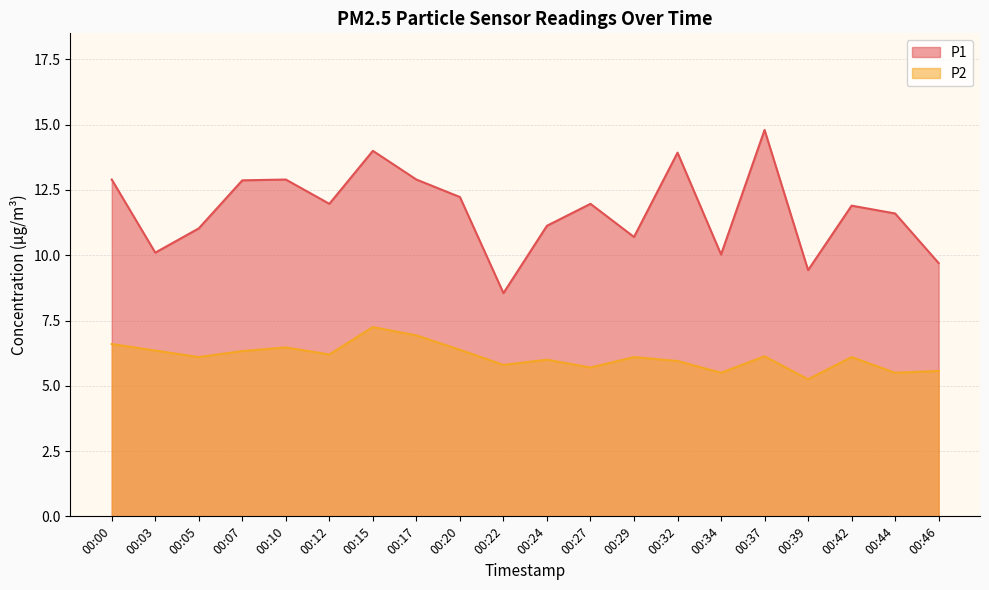

Reading left to right, list all the values displayed in this chart.

P1: 12.9	10.1	11.0	12.9	12.9	12.0	14.0	12.9	12.2	8.6	11.1	12.0	10.7	13.9	10.0	14.8	9.4	11.9	11.6	9.7
P2: 6.6	6.3	6.1	6.3	6.5	6.2	7.2	6.9	6.4	5.8	6.0	5.7	6.1	6.0	5.5	6.1	5.2	6.1	5.5	5.6